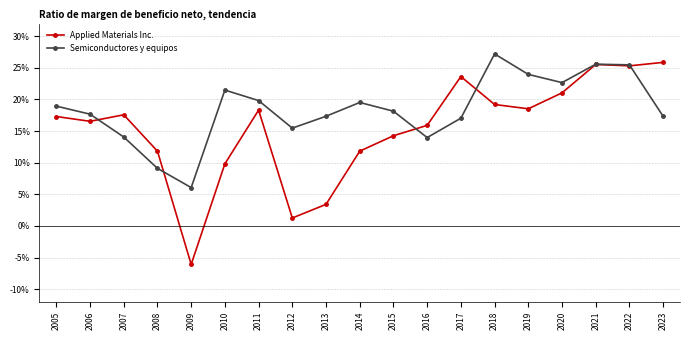

Which category has the highest value across all series?

2018